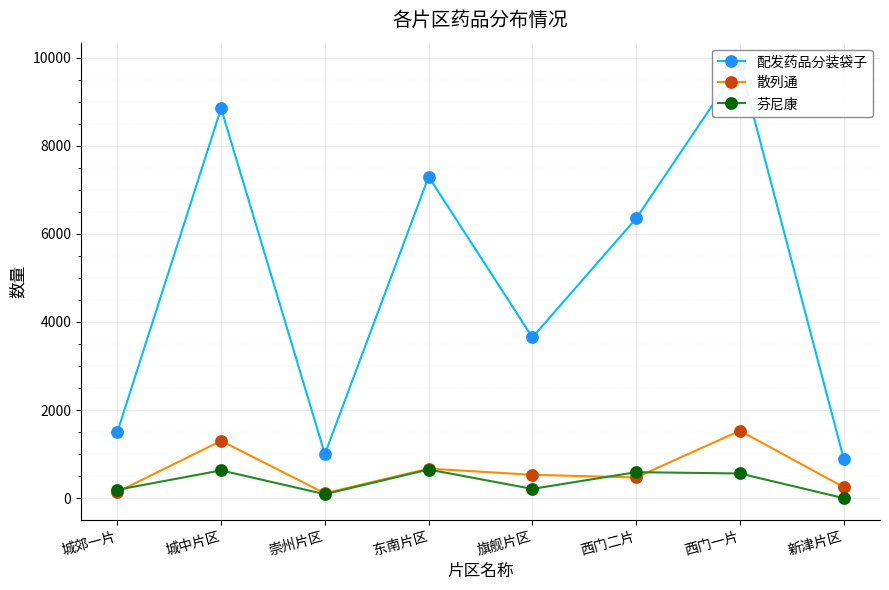

Where do 芬尼康 and 散列通 first cross each other?

城郊一片 and 城中片区